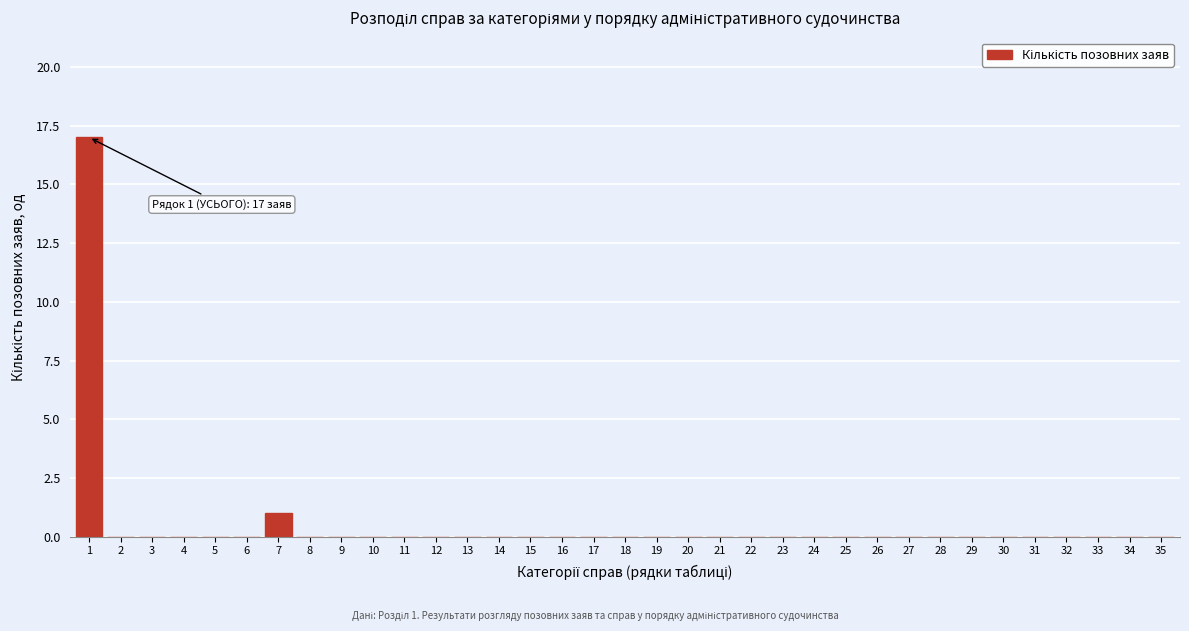

True or false: the data shows 0 at 35.

True